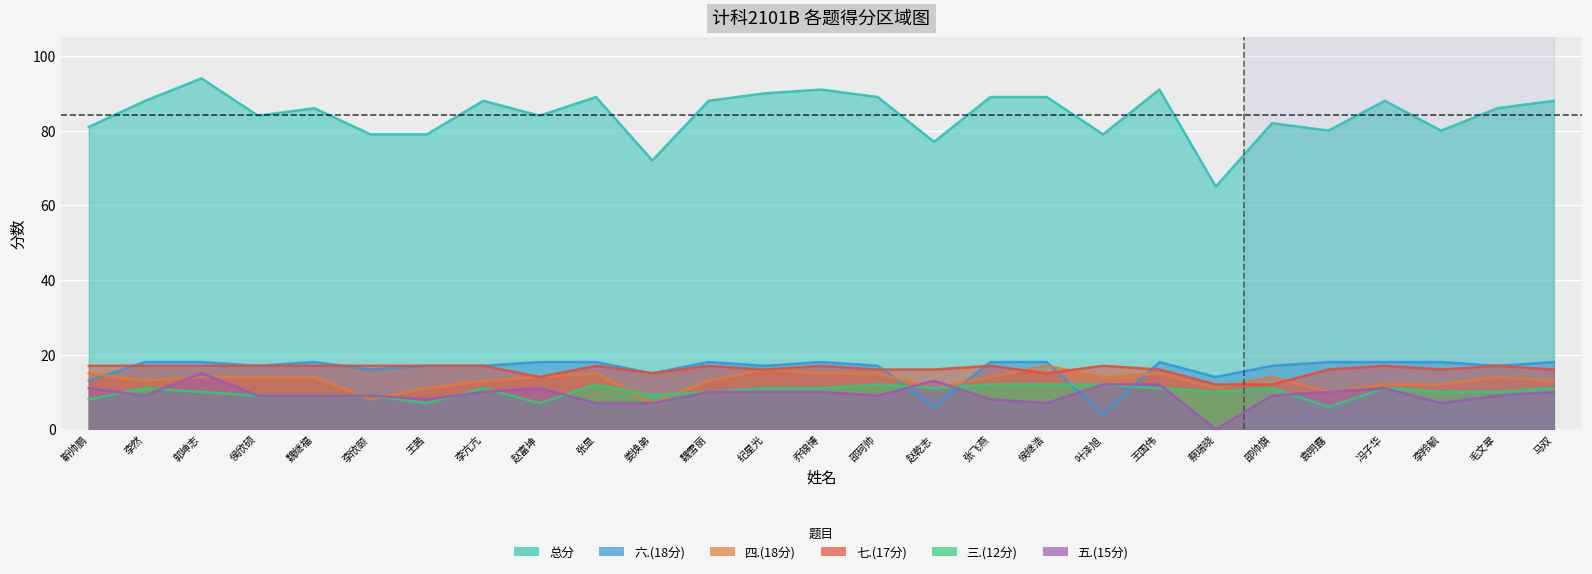

At which category is the sum across all series the highest?

郭坤志